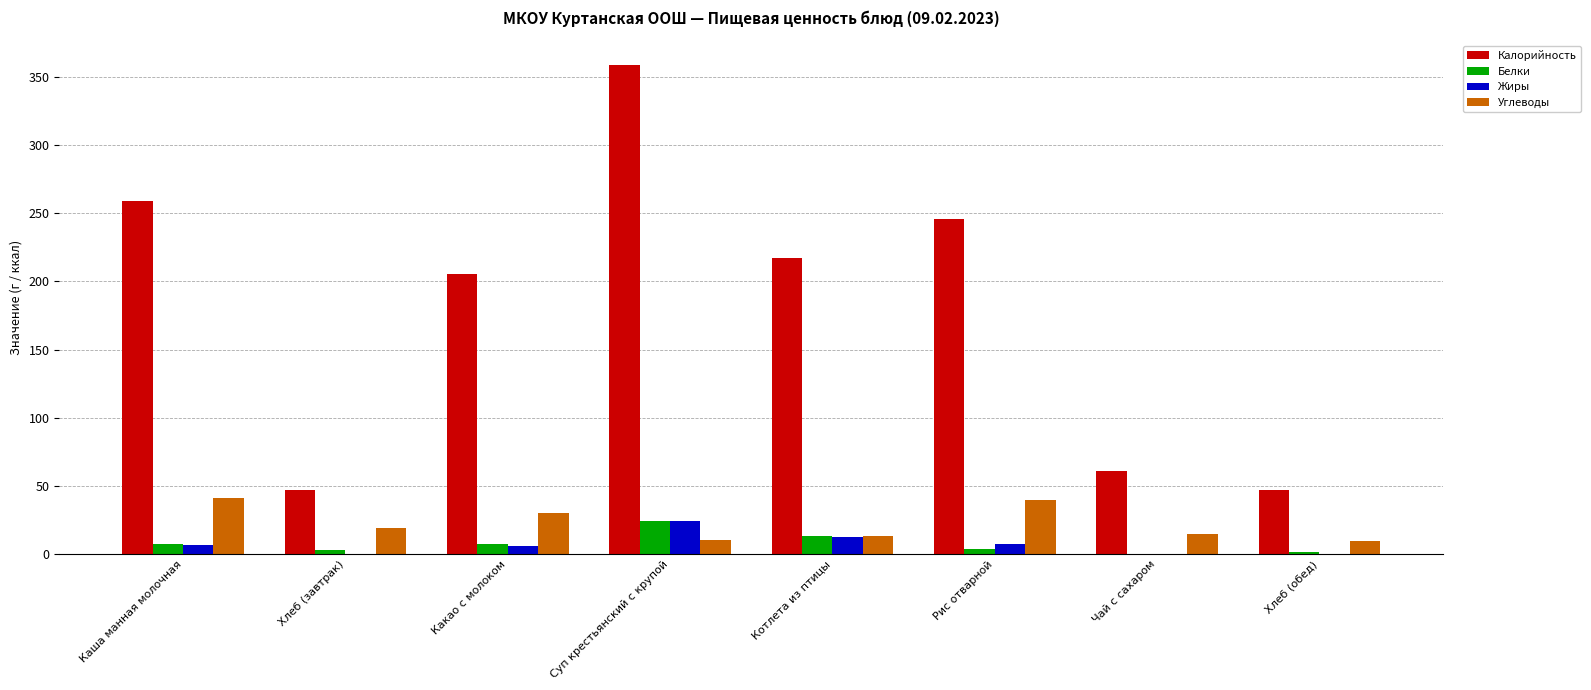

What is the sum of all Жиры values?

58.0